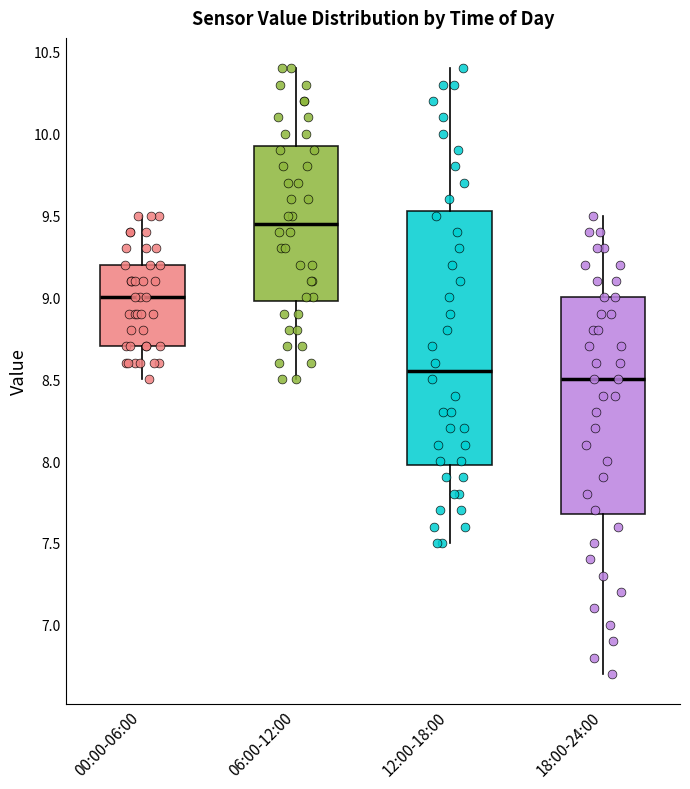

Reading left to right, transcribe this box plot: for each box, give where its median line is, the range the box spans, and where its two whiskers end, as read against the y-axis. The values are not printed on the chart, so give them approximately, as read against the axis.

00:00-06:00: median 9.00, box 8.70 to 9.20, whiskers 8.50 to 9.50
06:00-12:00: median 9.45, box 9.00 to 9.95, whiskers 8.50 to 10.40
12:00-18:00: median 8.55, box 8.00 to 9.55, whiskers 7.50 to 10.40
18:00-24:00: median 8.50, box 7.70 to 9.00, whiskers 6.70 to 9.50